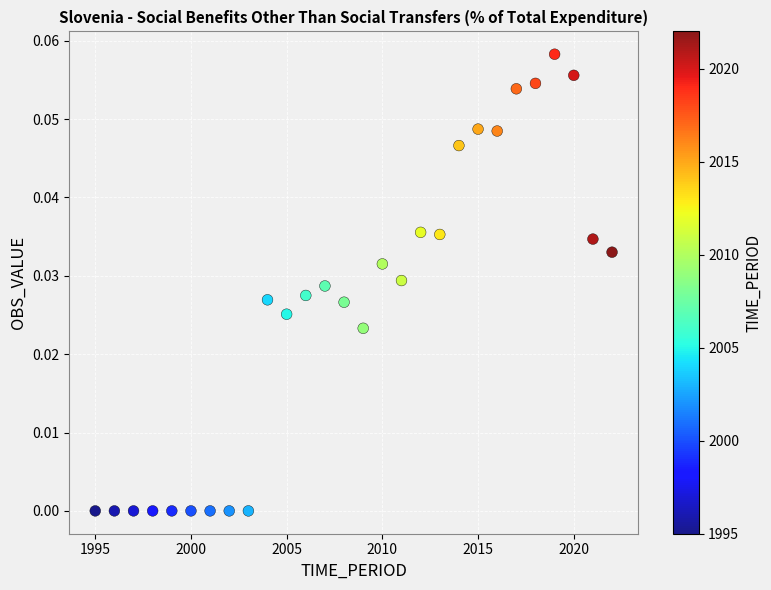

What is the range of X values (max minus min)?

27.0